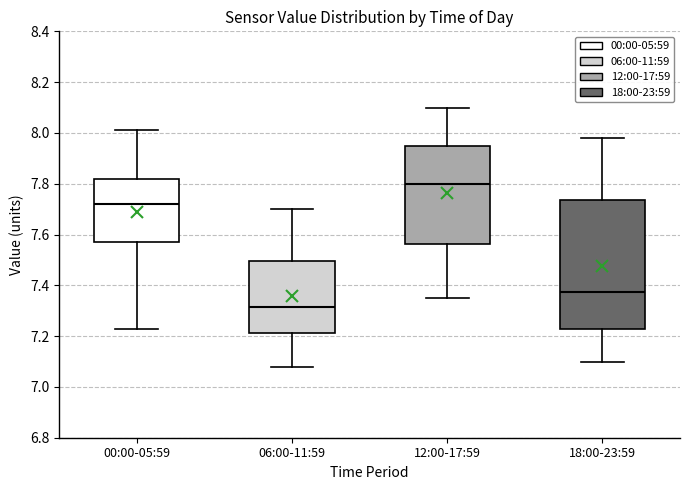

Which box is the tallest, from its lower edge to its upper edge?

18:00-23:59